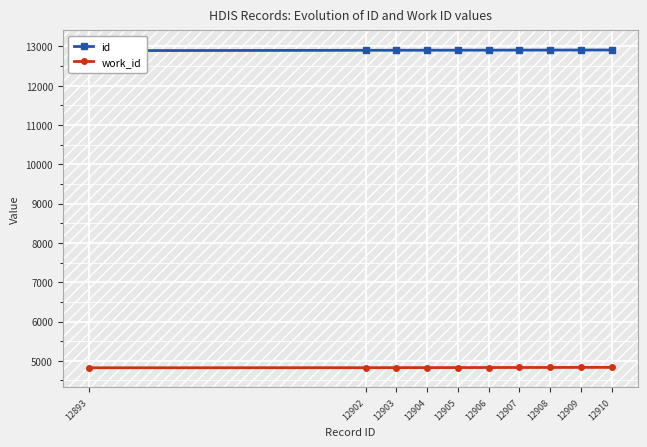

List the series in order of their overall mean, lowest first.

work_id, id